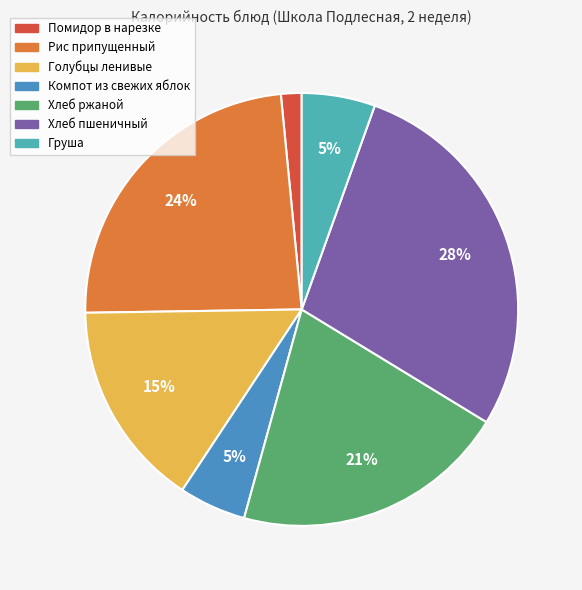

Count the number of slices in the pie.

7